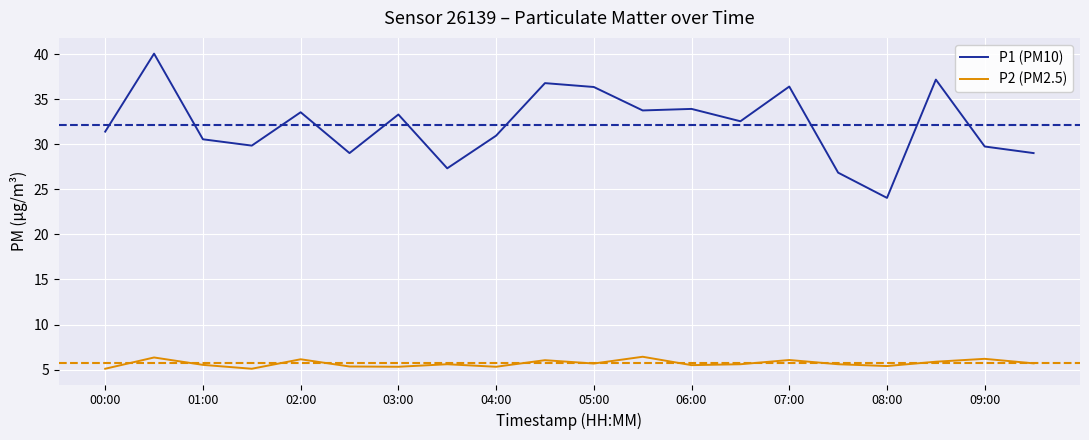

What is the average value of the P1 (PM10) series?

32.1